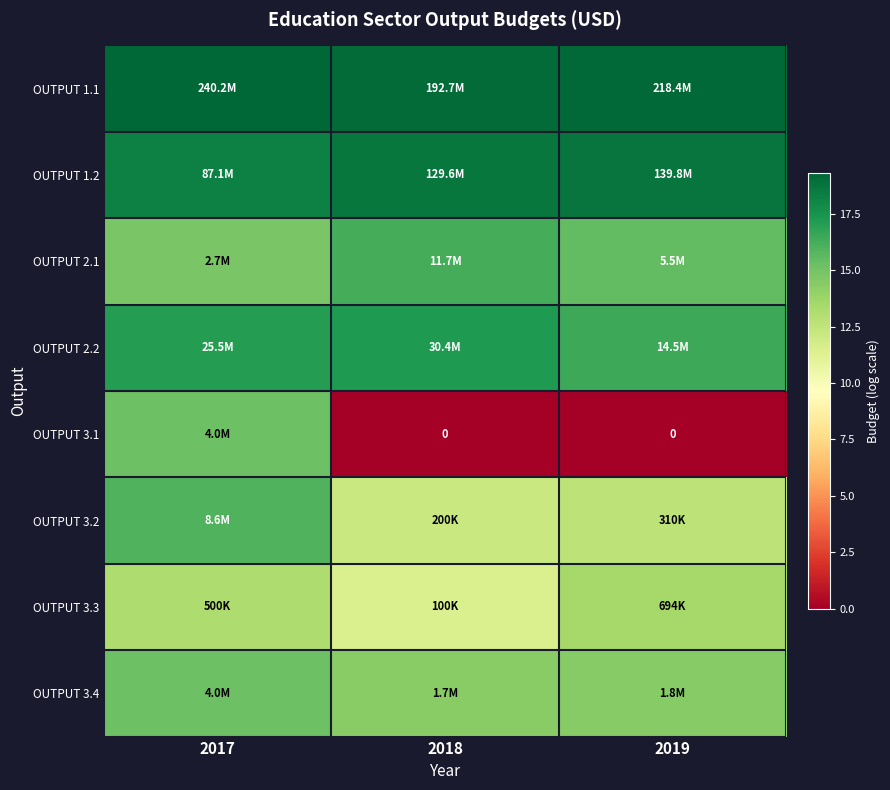

At which label does OUTPUT 2.2 reach its minimum?

2019